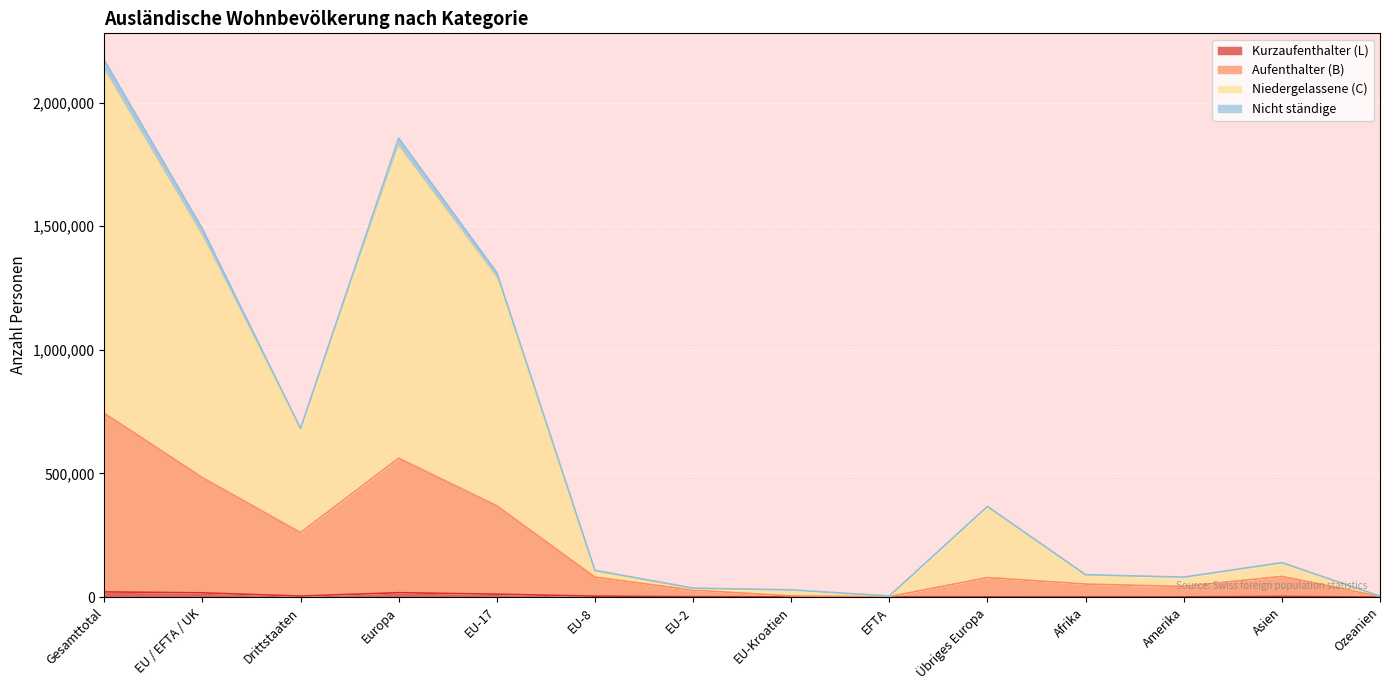

Reading right to left, extract all data points from this chart.

Kurzaufenthalter (L): 71	2245	698	227	641	26	542	1297	3505	11501	17512	3884	16871	20755
Aufenthalter (B): 2349	83335	42644	52296	78722	1465	4305	27841	80263	368895	561491	260591	482769	743360
Niedergelassene (C): 3644	135227	77929	89765	364972	4106	28404	33386	100859	1287321	1819048	673426	1454076	2127502
Nicht ständige: 3786	139167	80543	90216	366402	4183	28909	36134	107910	1312477	1856015	682006	1489613	2171619